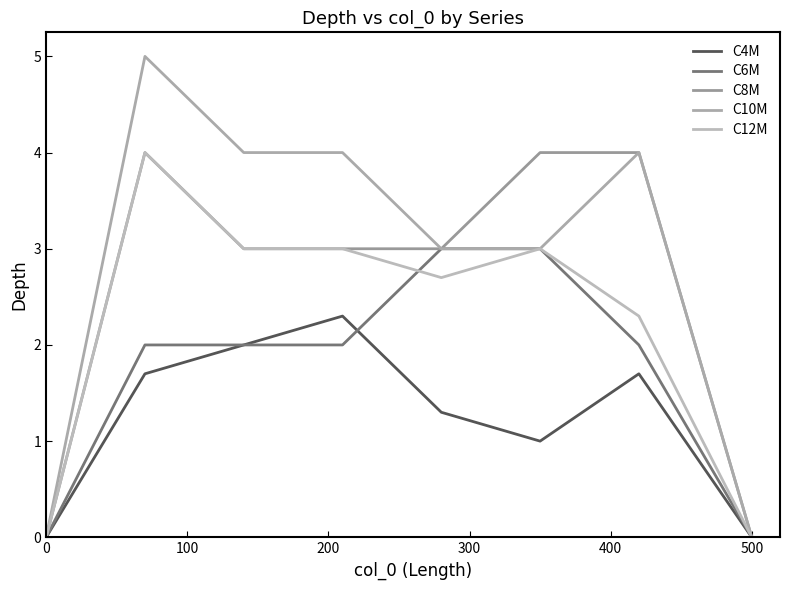

Does the chart have visible grid lines?

No